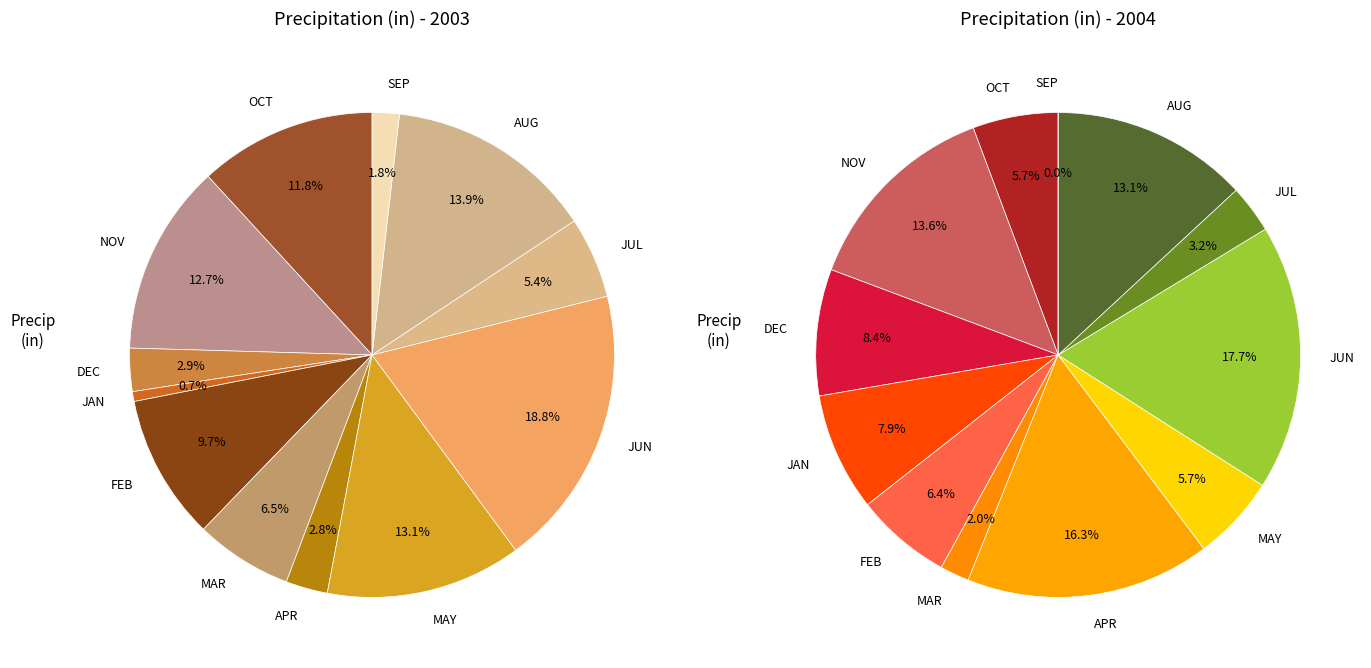

What is the change in value from NOV to SEP?

-1.3